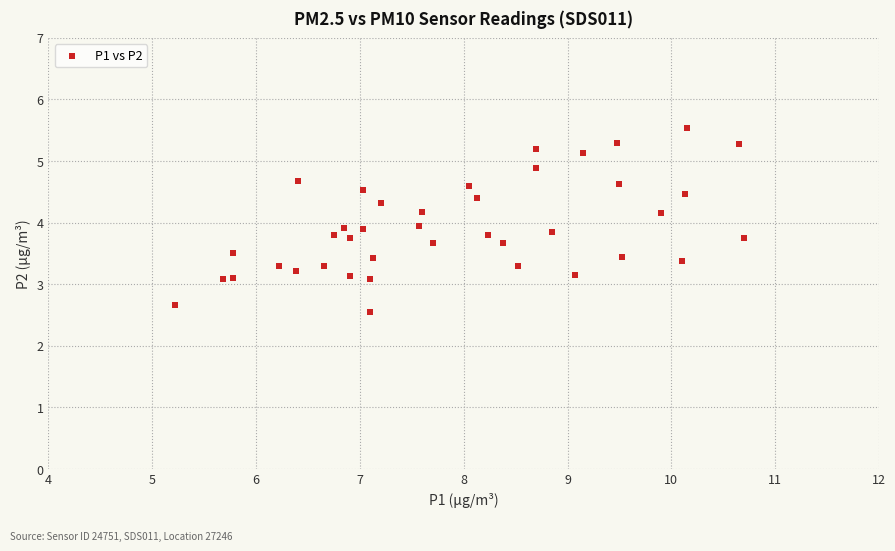

What is the range of Y values (max minus min)?

3.0